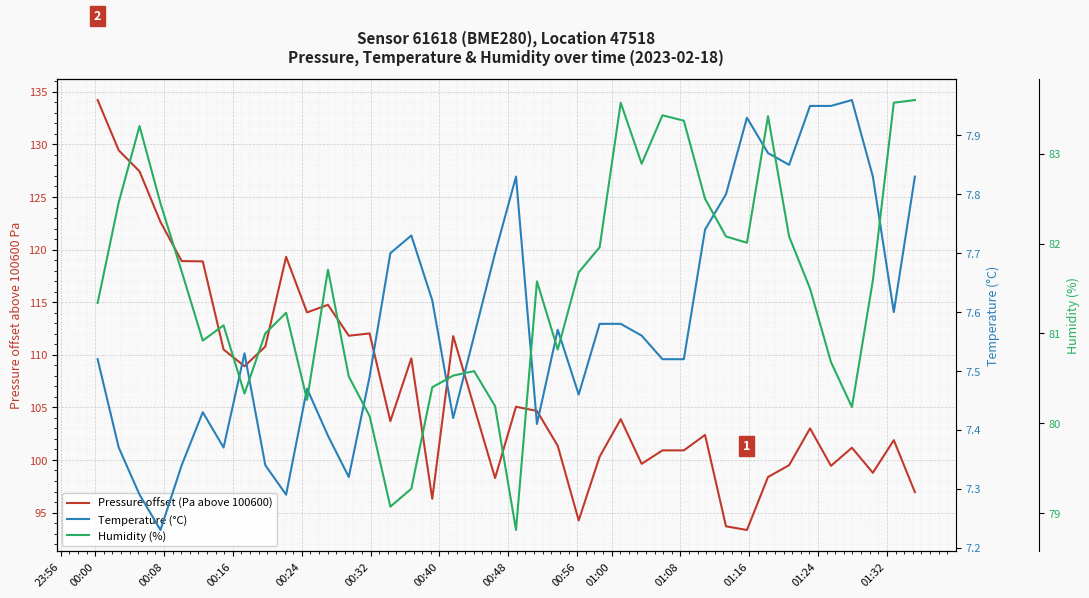

Is it true that Temperature (°C) equals 1.6 at 31?

False